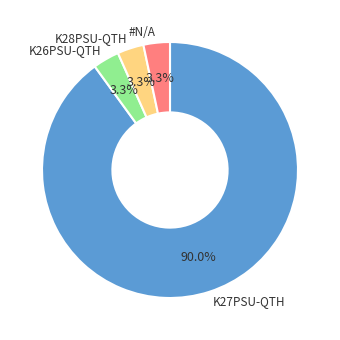

Between K27PSU-QTH and K26PSU-QTH, which is larger?

K27PSU-QTH